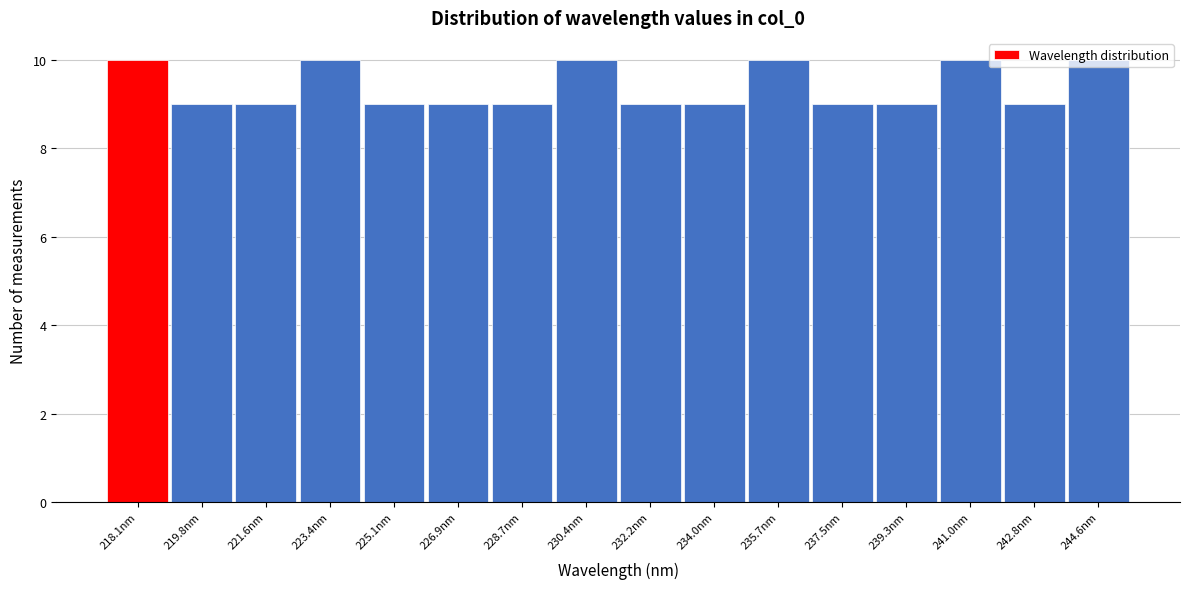

The value at 225.1nm is 16. True or false?

False